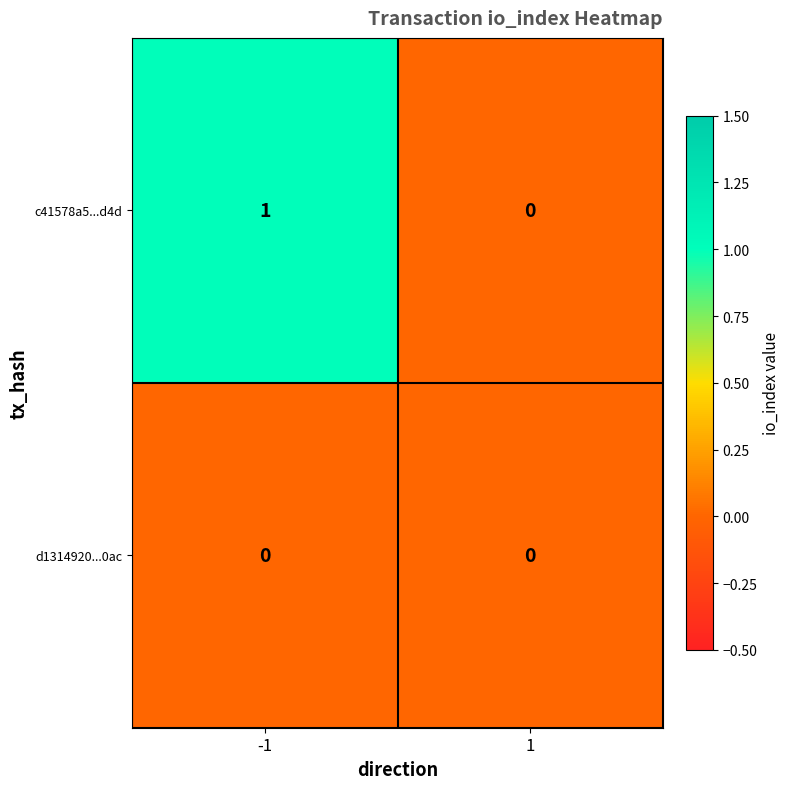

Which series has the largest total across all categories?

c41578a5...d4d